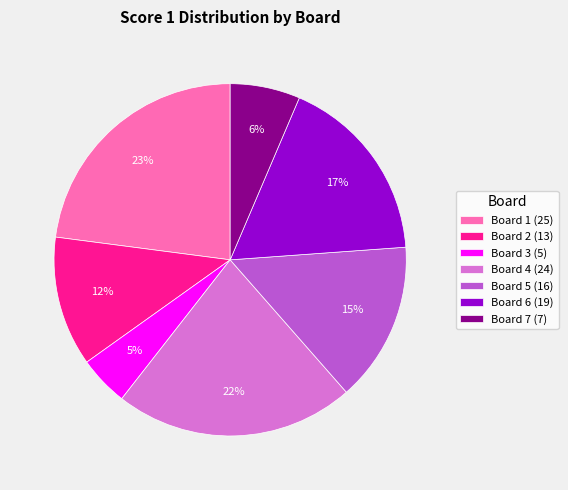

Combined, do Board 5 (16) and Board 6 (19) account for over 50%?

No